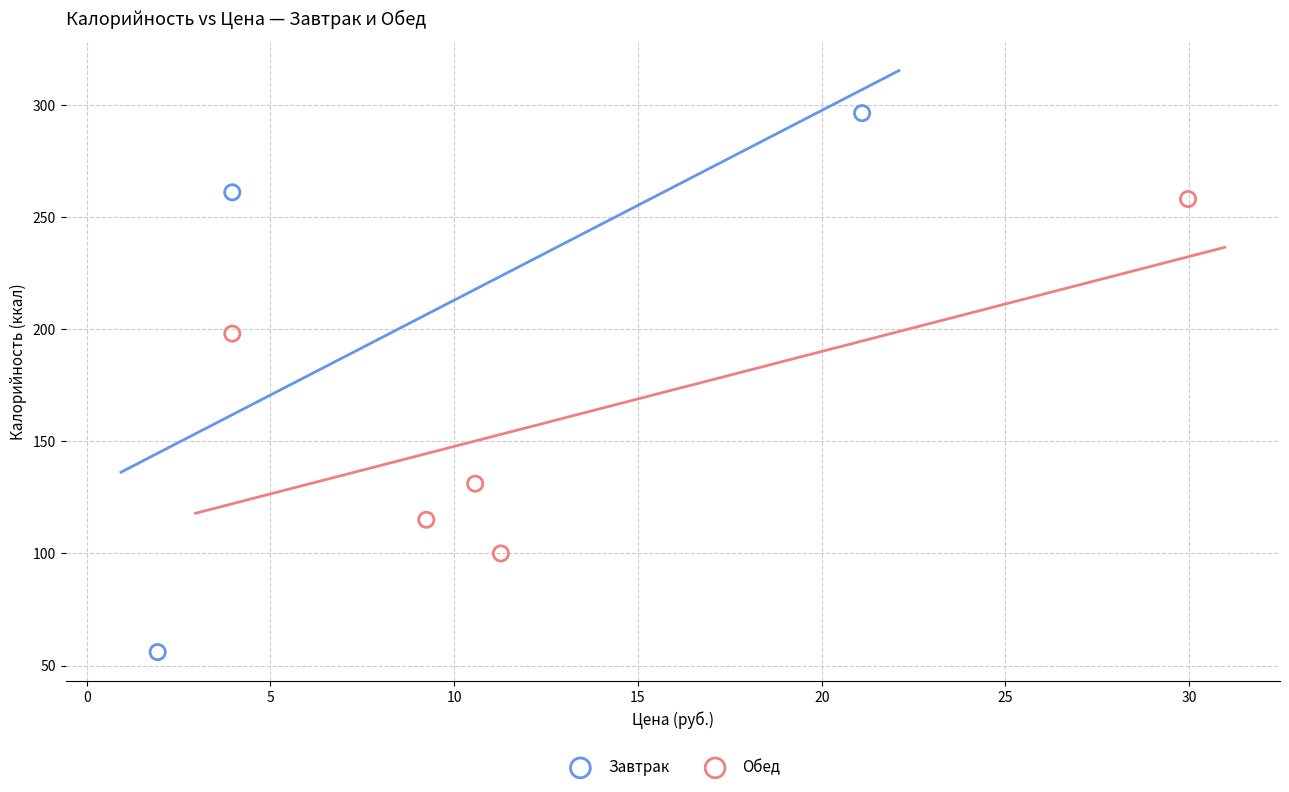

Which series has the largest Y range (max minus min)?

Завтрак